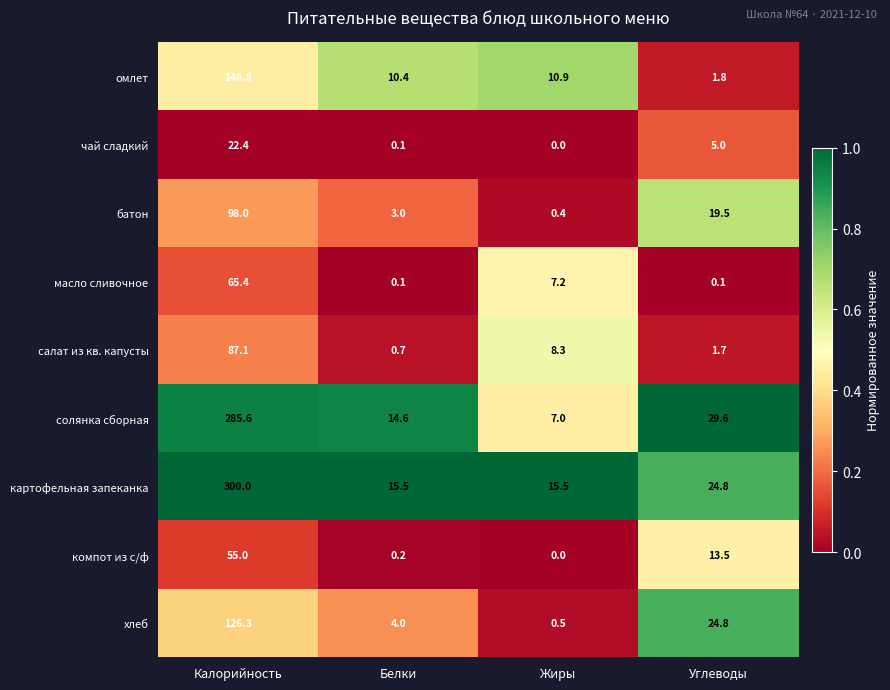

The value of компот из с/ф at Углеводы is 13.5. True or false?

True